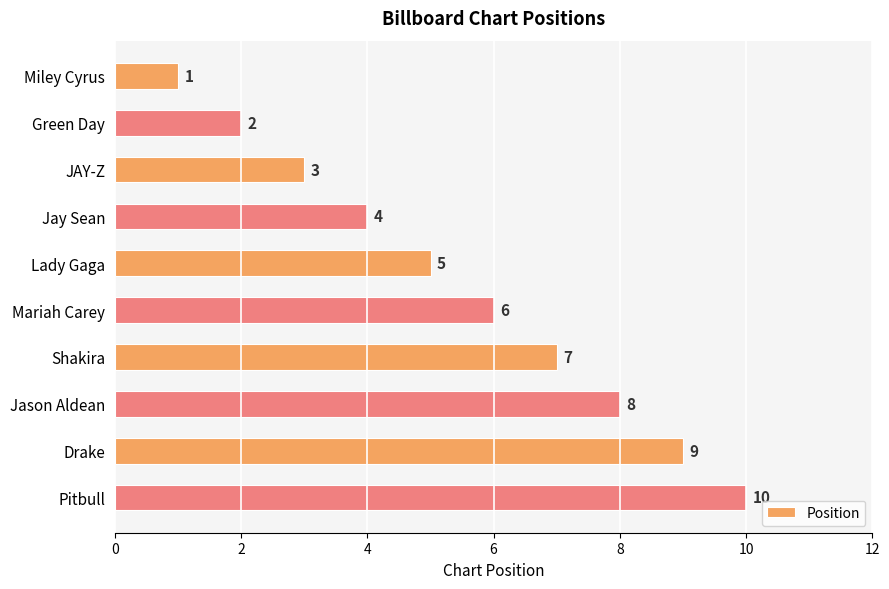

What is the label of the 9th bar from the top?

Drake